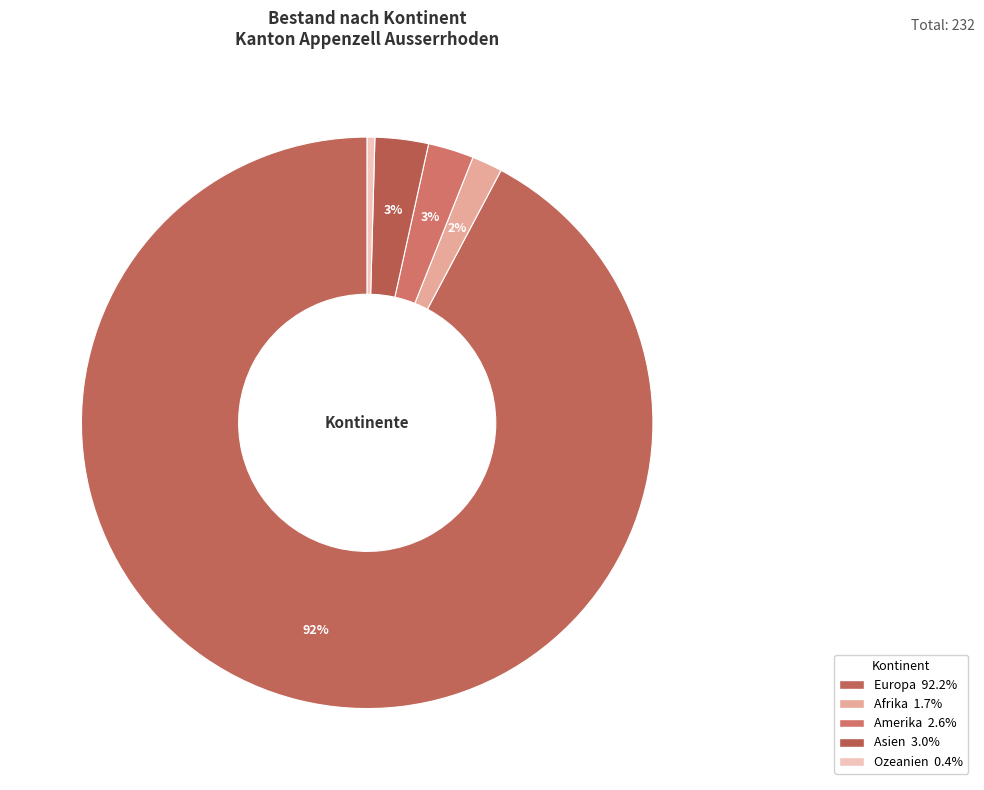

To the nearest percent, what is the average slice percentage?

20%